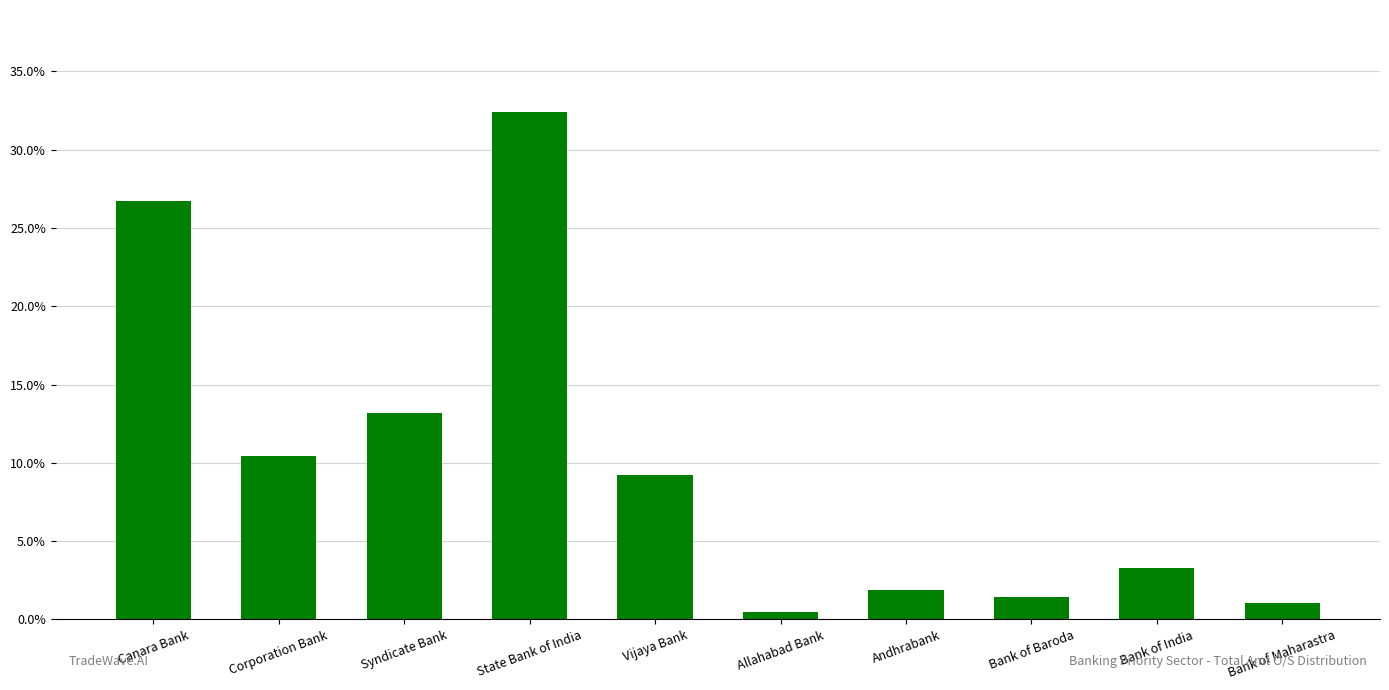

The chart shows a value of 0.4 at Andhrabank. True or false?

False